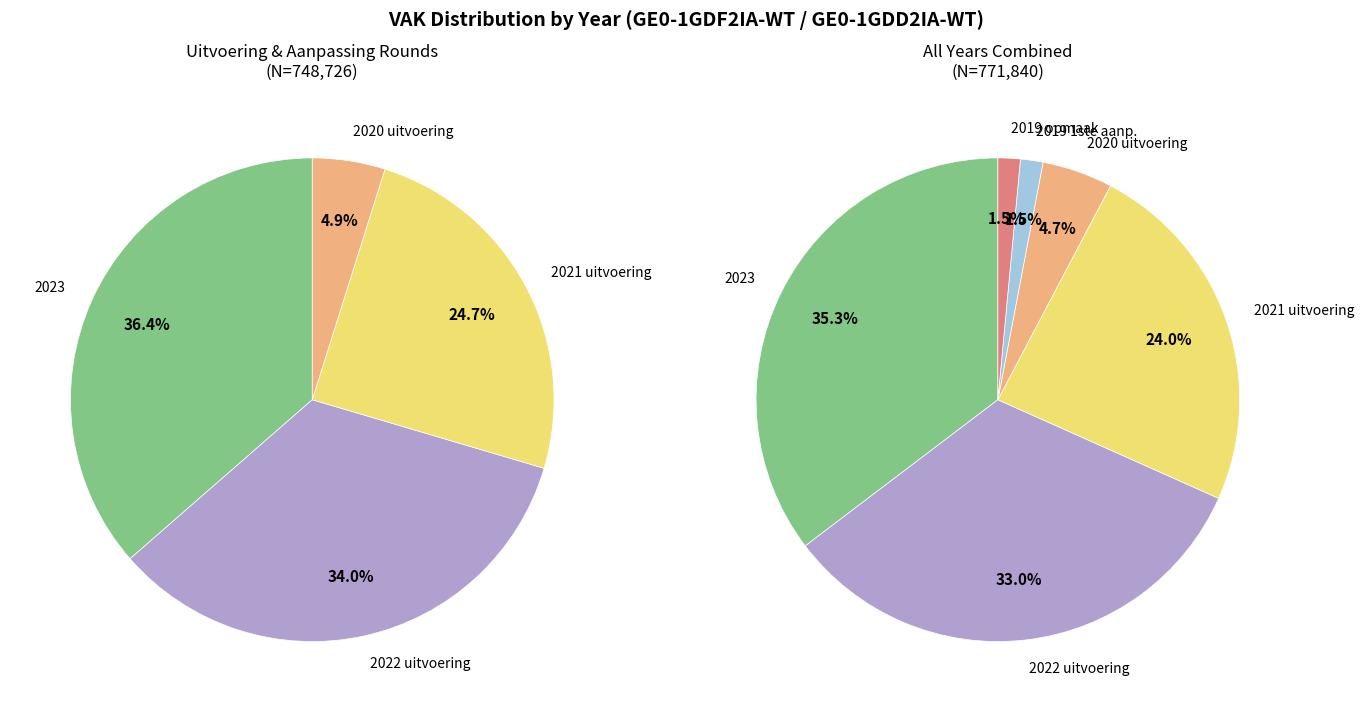

Is there a majority slice in this chart?

No